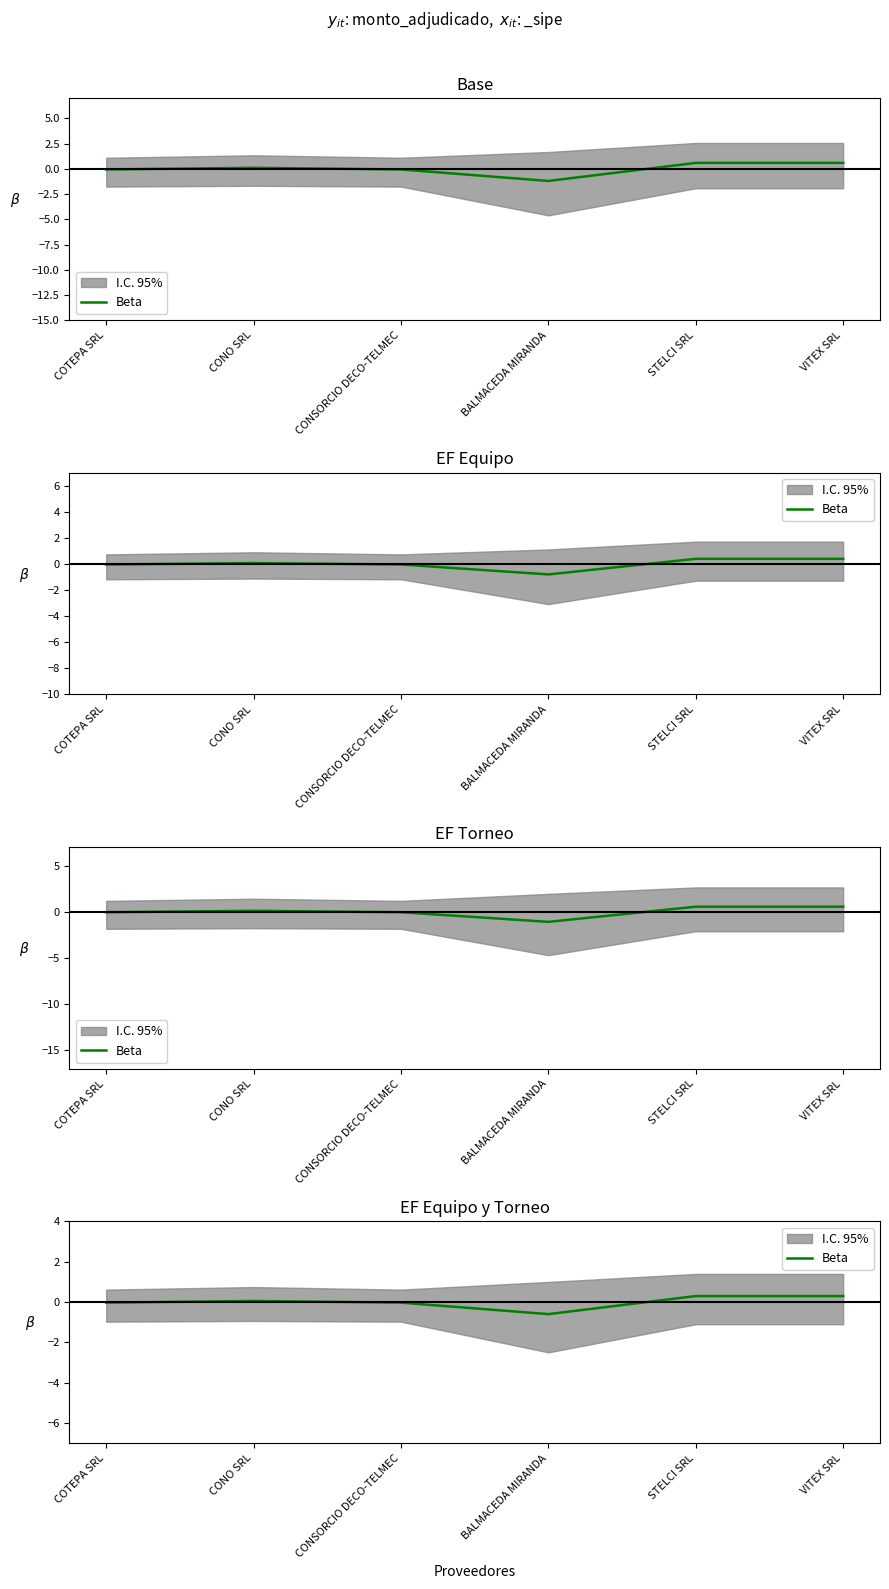

What is the smallest value displayed?

-0.6